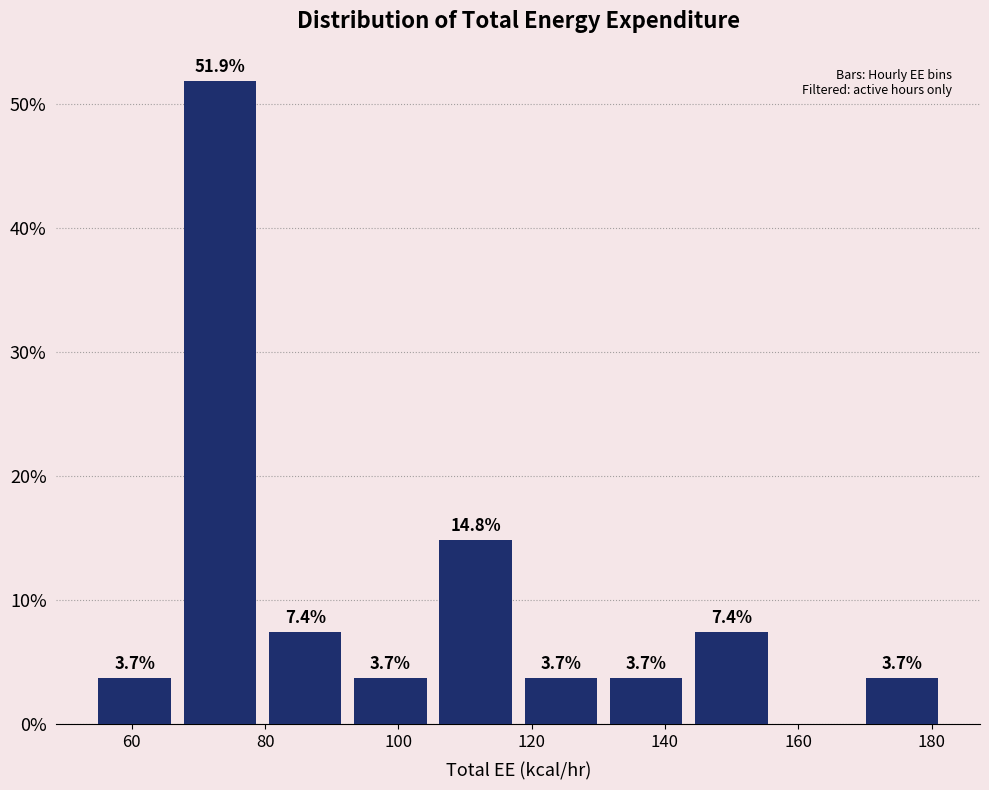

Which range on the x-axis has the tallest bar?

68 to 80